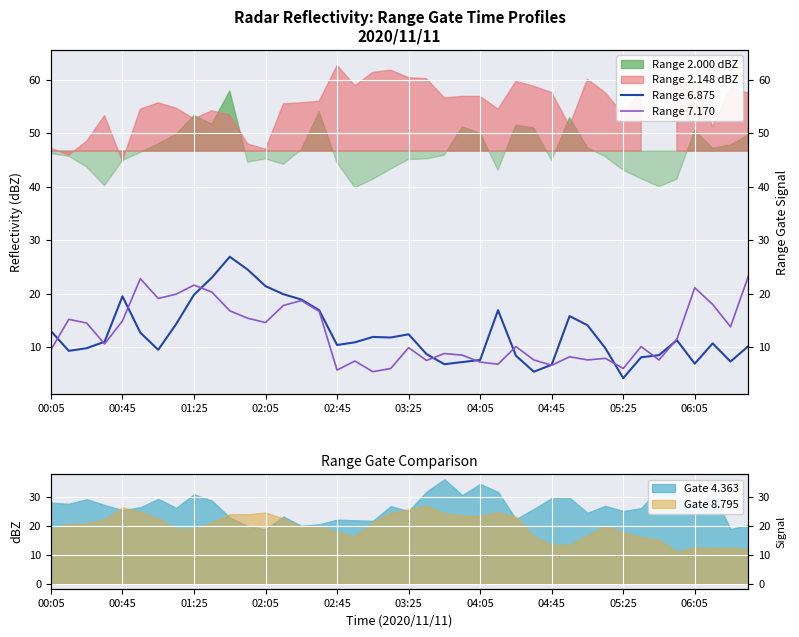

Does the chart display data point markers on the line(s)?

No